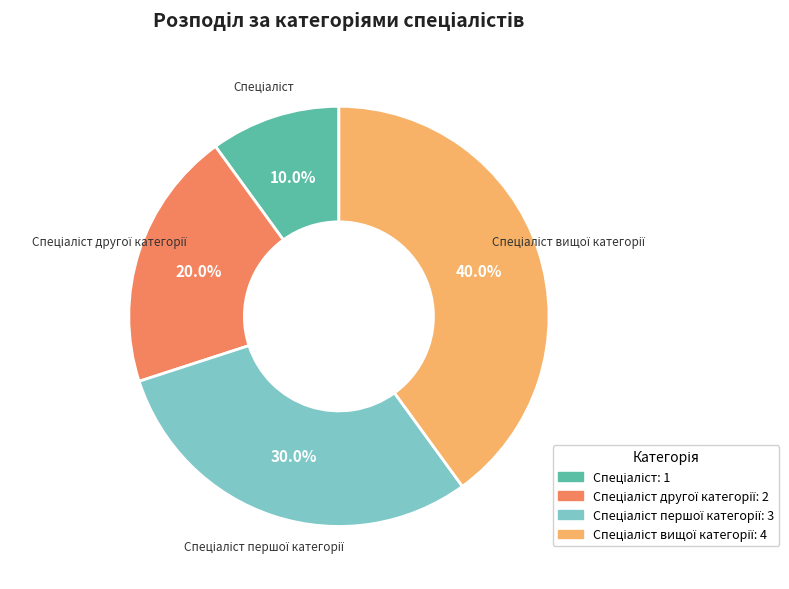

Is there any slice that represents more than half of the pie?

No